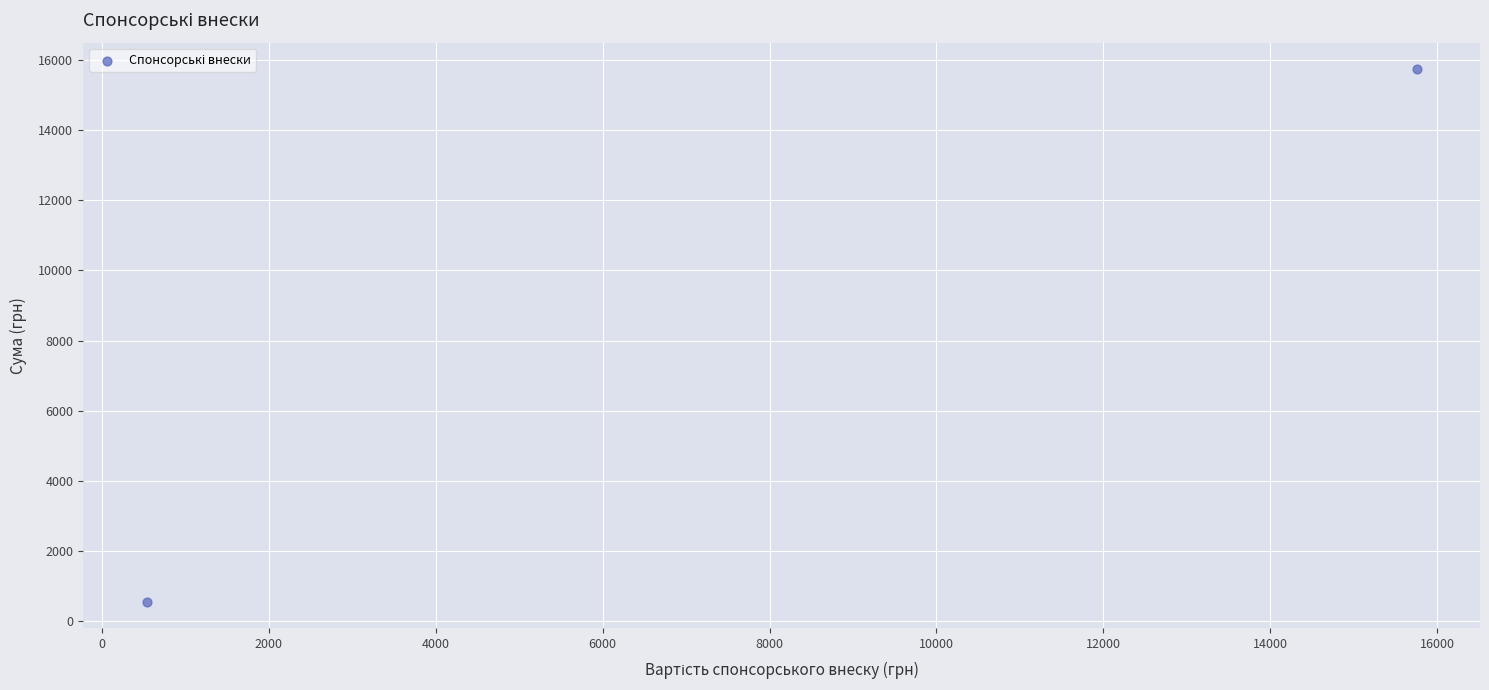

What is the range of X values (max minus min)?

15212.5